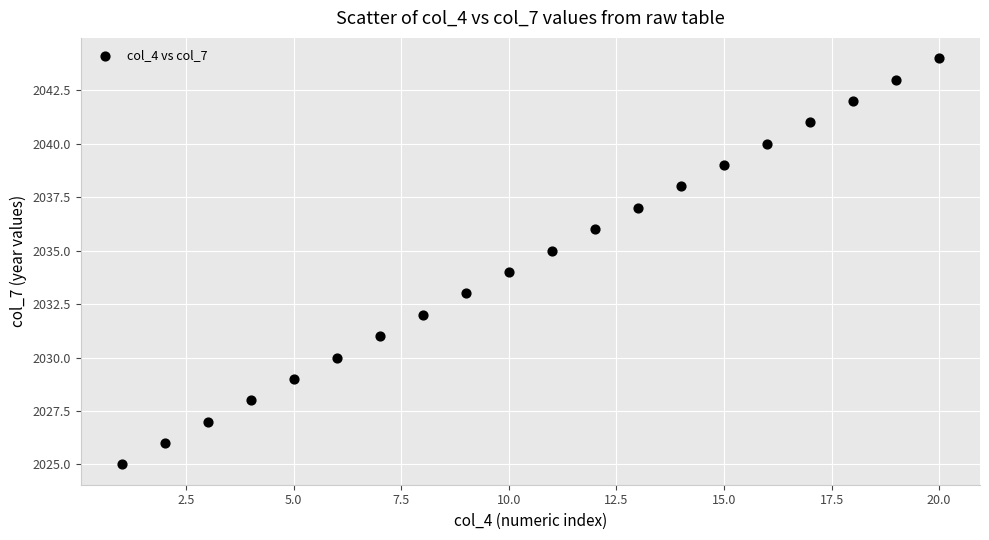

What is the range of Y values (max minus min)?

19